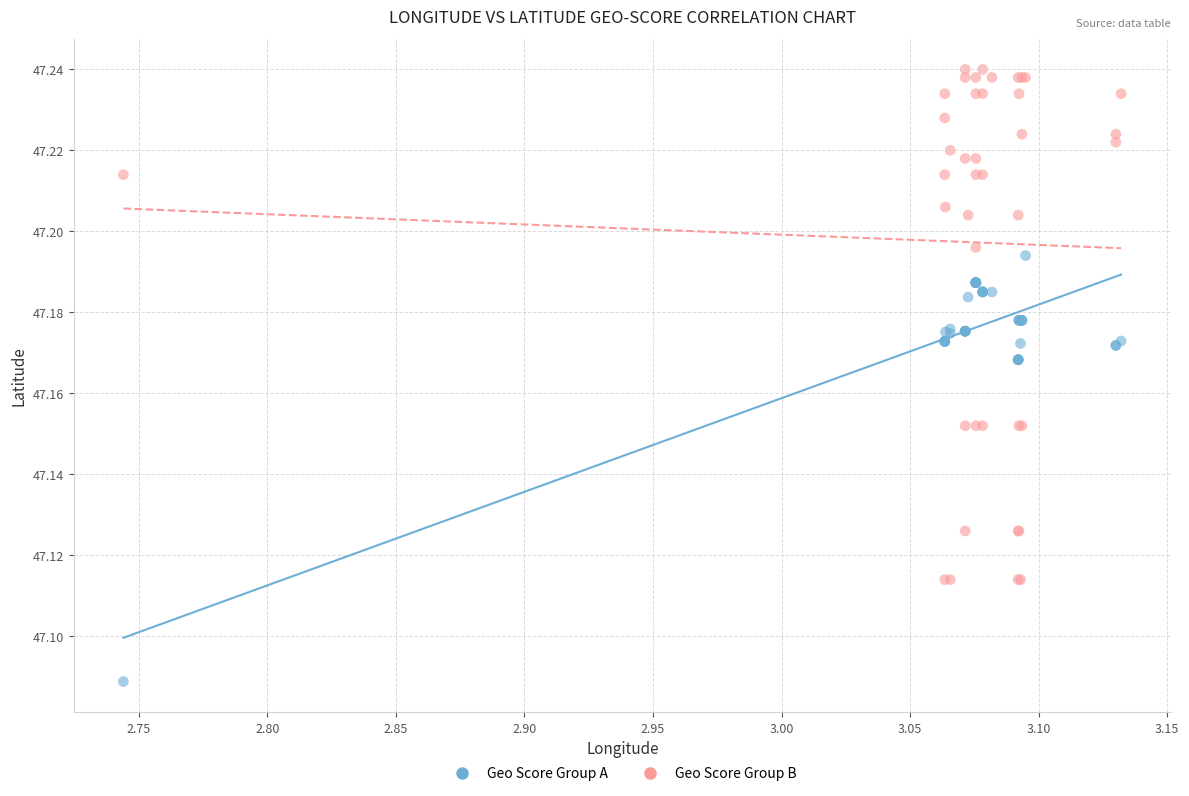

Which series contains the highest Y value?

Geo Score Group B